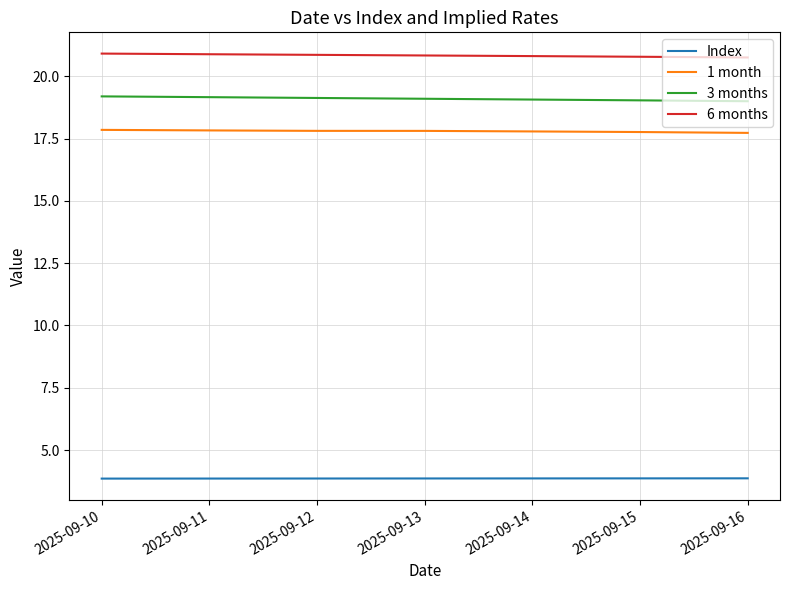

What is the sum of all 6 months values?

145.8